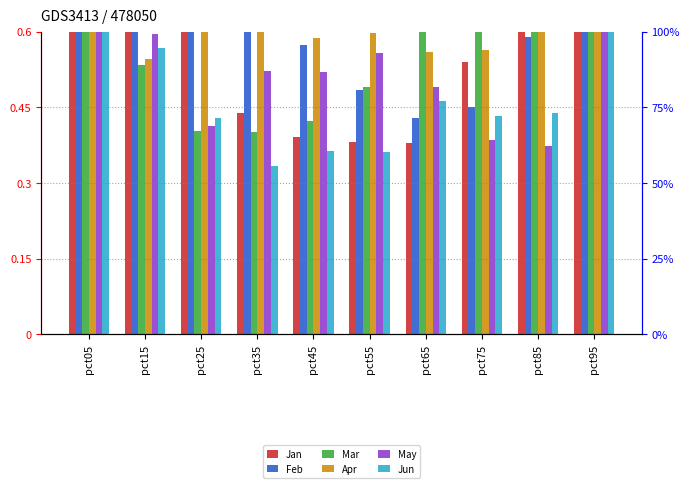

Is it true that Feb equals 0.7 at pct25?

True